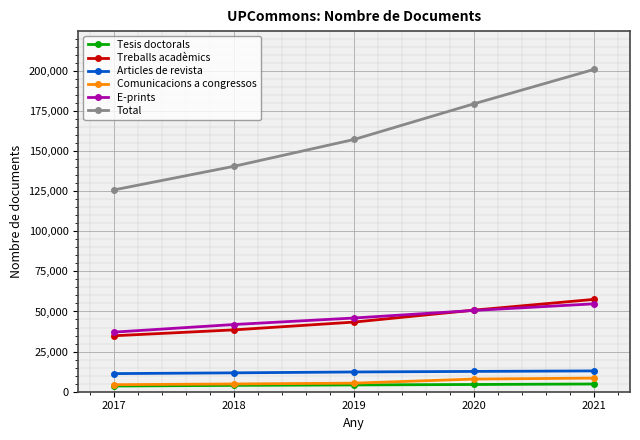

What is the difference between the maximum and minimum values in the Total series?

75039